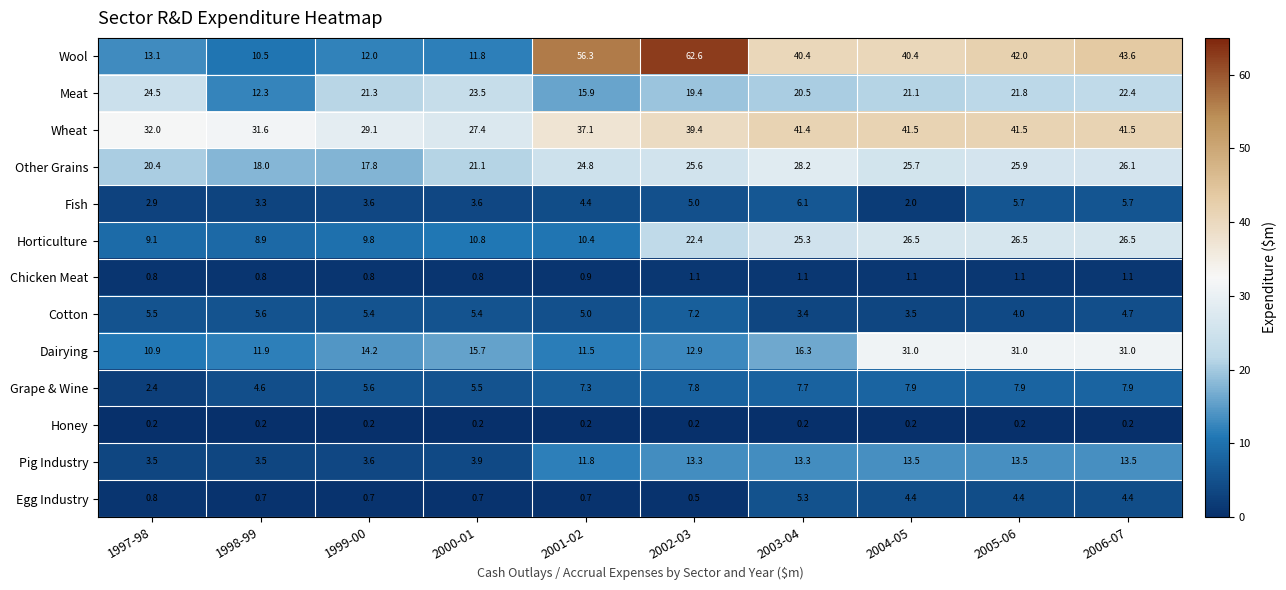

Which series has the widest spread of values?

Wool